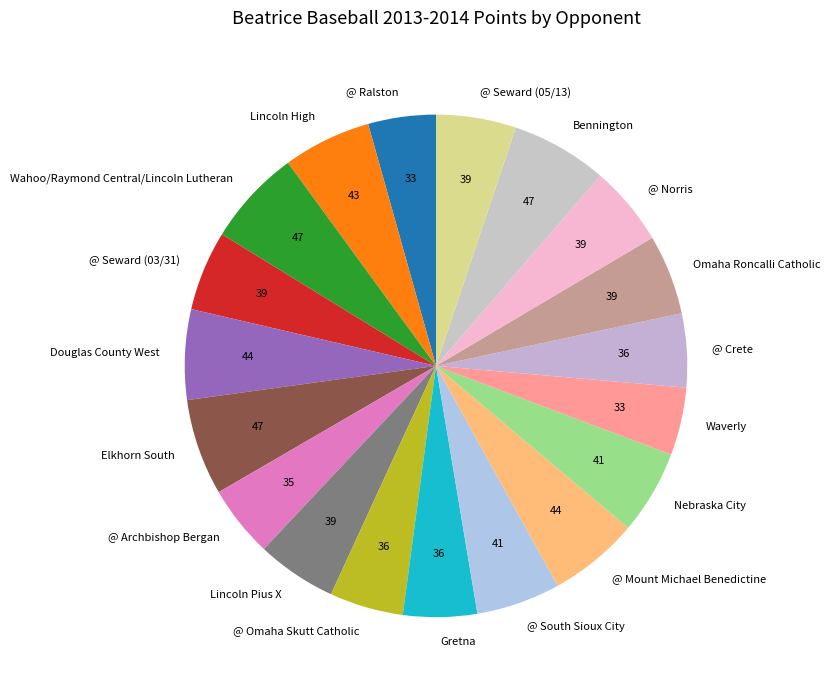

Is it true that Nebraska City is 5% of the pie?

True